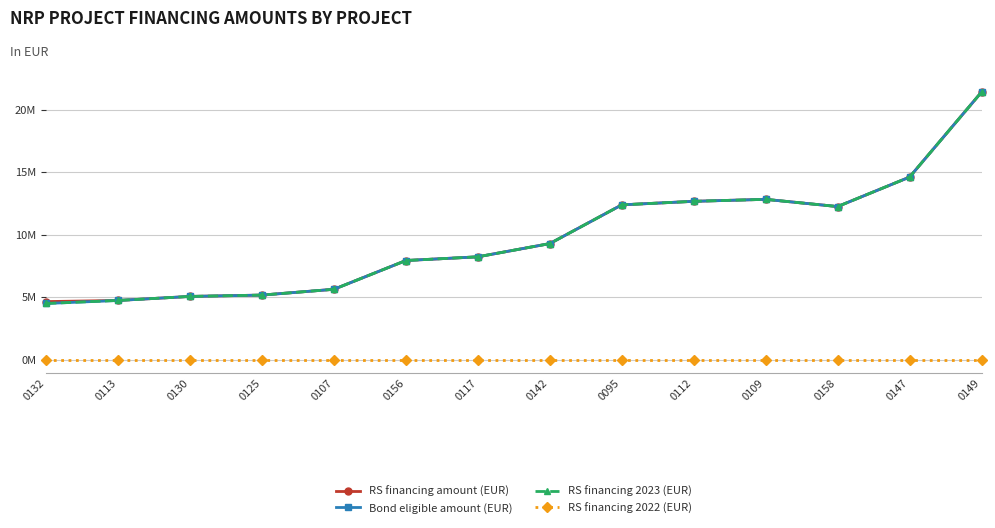

Does the chart have visible grid lines?

Yes